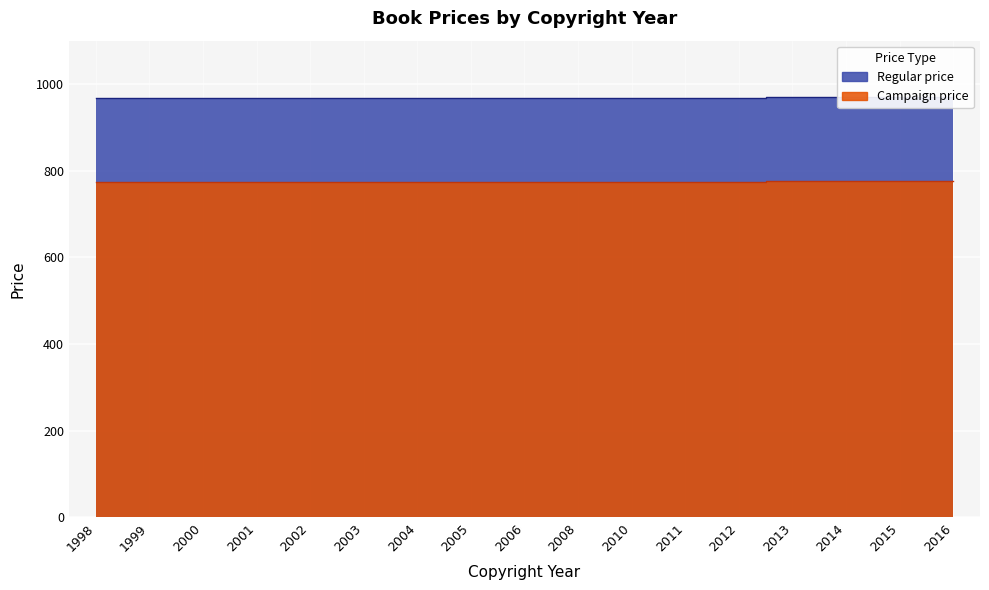

The value of Regular price at 2014 is 1678.7. True or false?

False